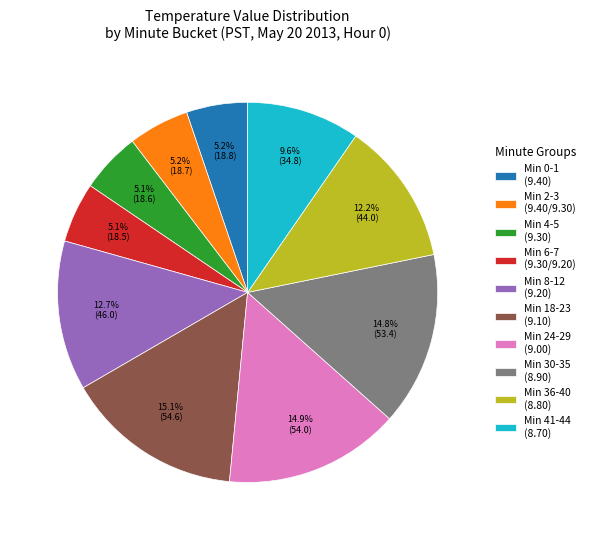

What portion of the pie excludes Min 30-35 (8.90)?

85.2%